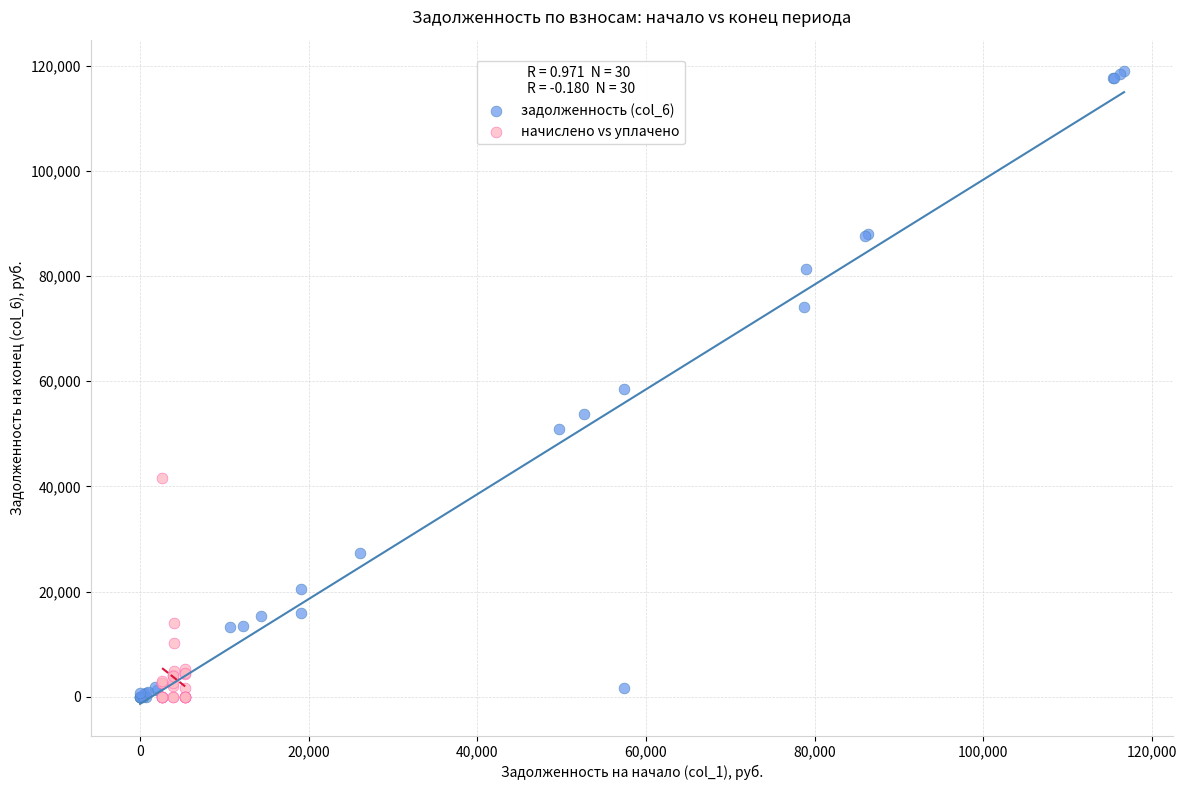

Which series reaches the maximum Y coordinate?

задолженность (col_6)